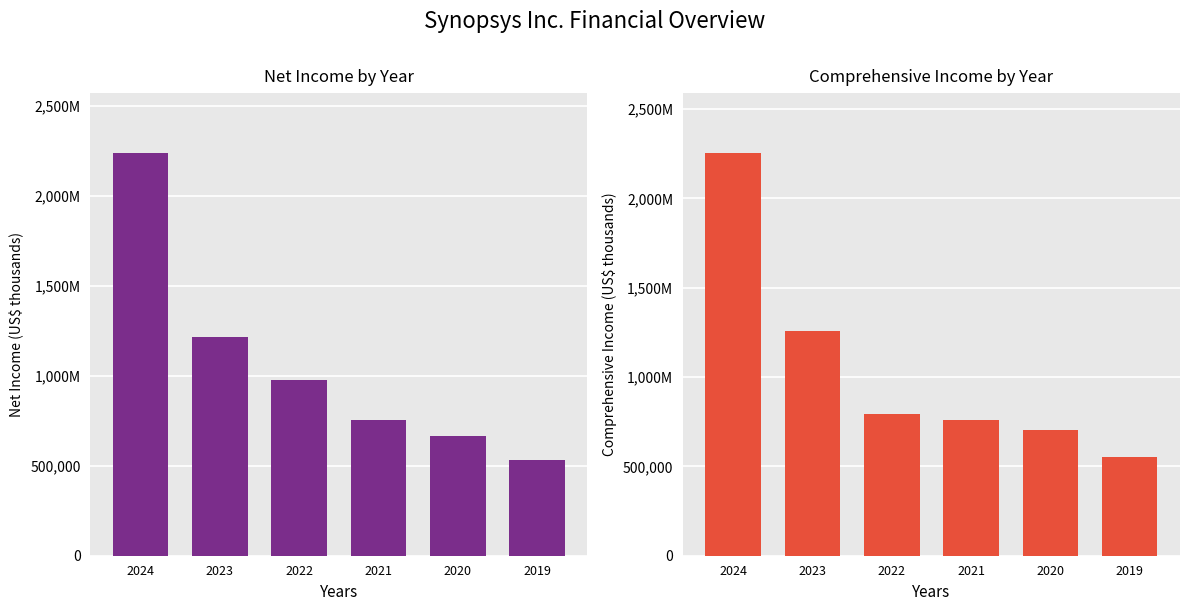

Reading left to right, transcribe all the data shown in this chart.

Net income: 2024=2235810	2023=1218125	2022=978436	2021=756359	2020=663447	2019=532367
Comprehensive income: 2024=2251844	2023=1255988	2022=793763	2021=760829	2020=701820	2019=553097